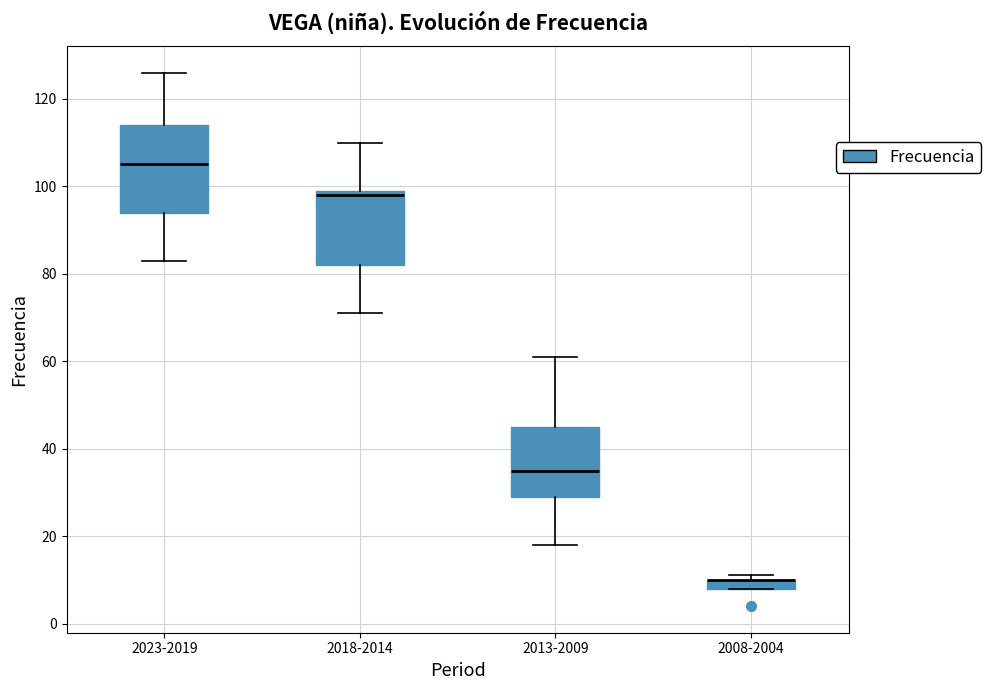

Which box is the tallest, from its lower edge to its upper edge?

2023-2019